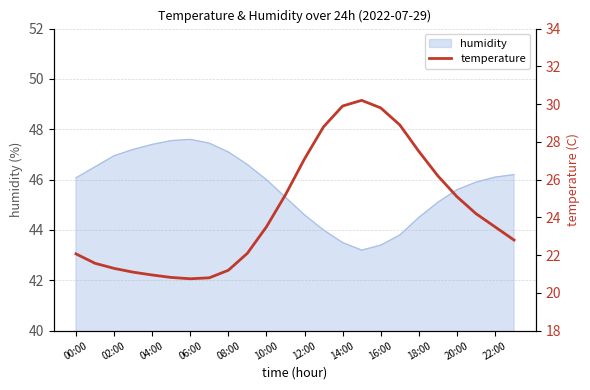

How many lines are shown in the chart?

1